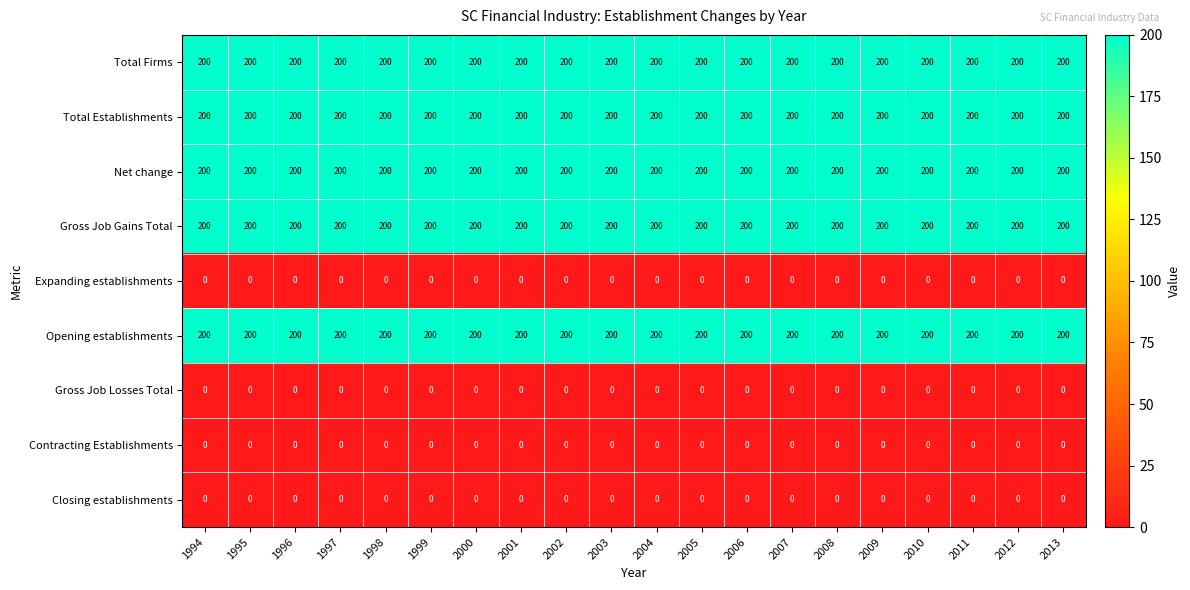

What is the spread (max minus min) of values at 2000?

200